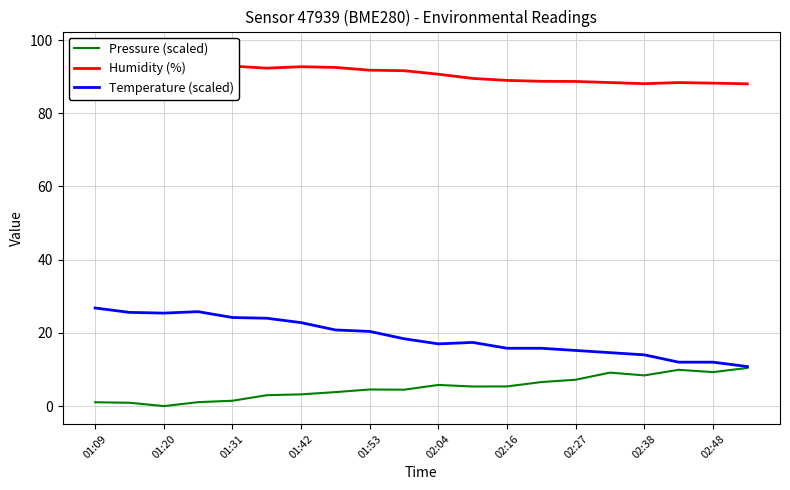

Does the chart display data point markers on the line(s)?

No